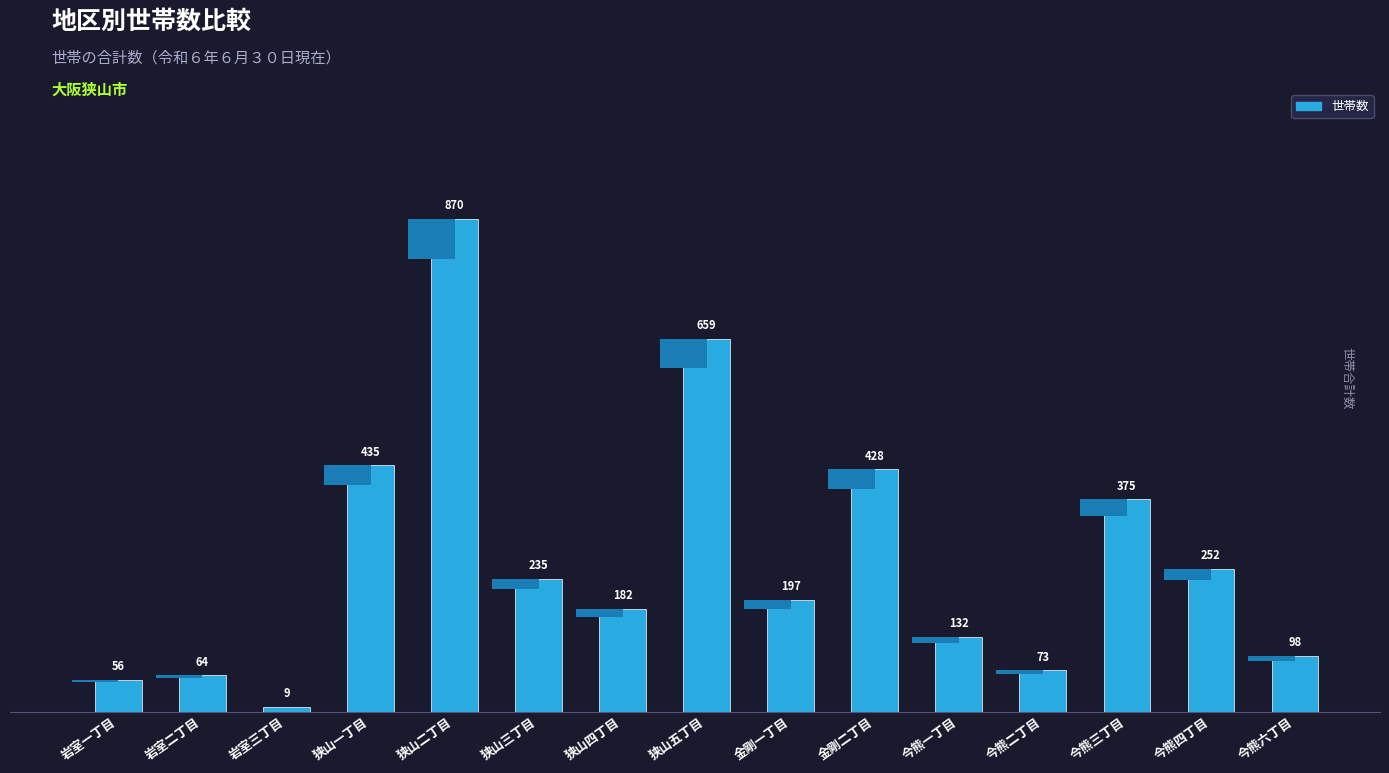

What is the greatest value displayed?

870